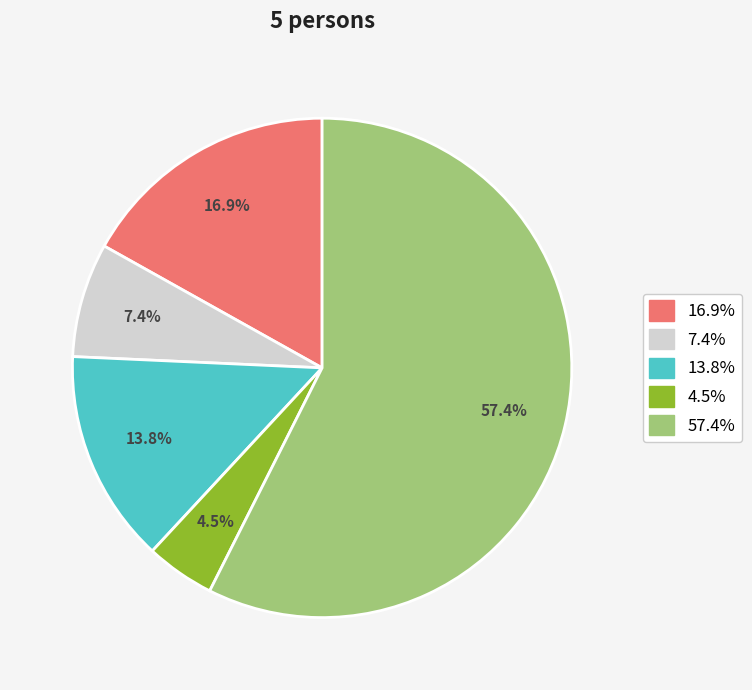

Is there any slice that represents more than half of the pie?

Yes